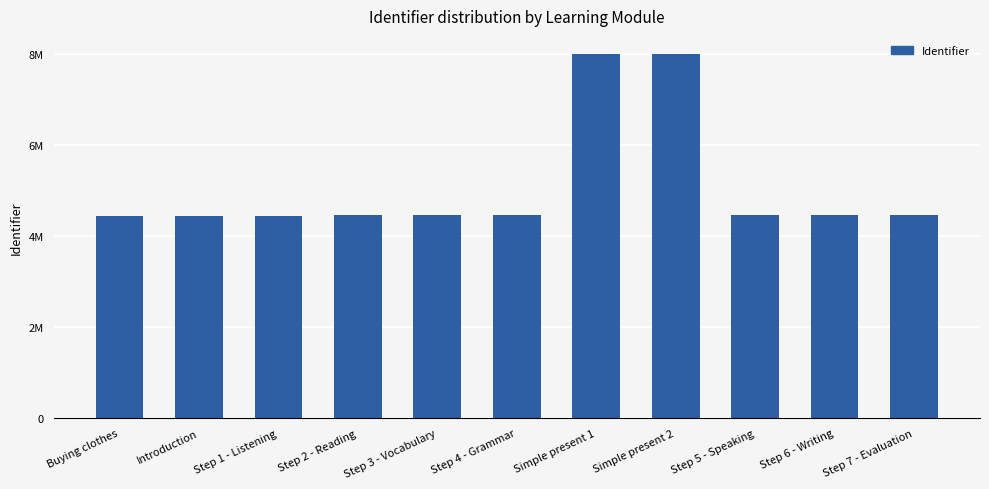

Are the bars horizontal?

No